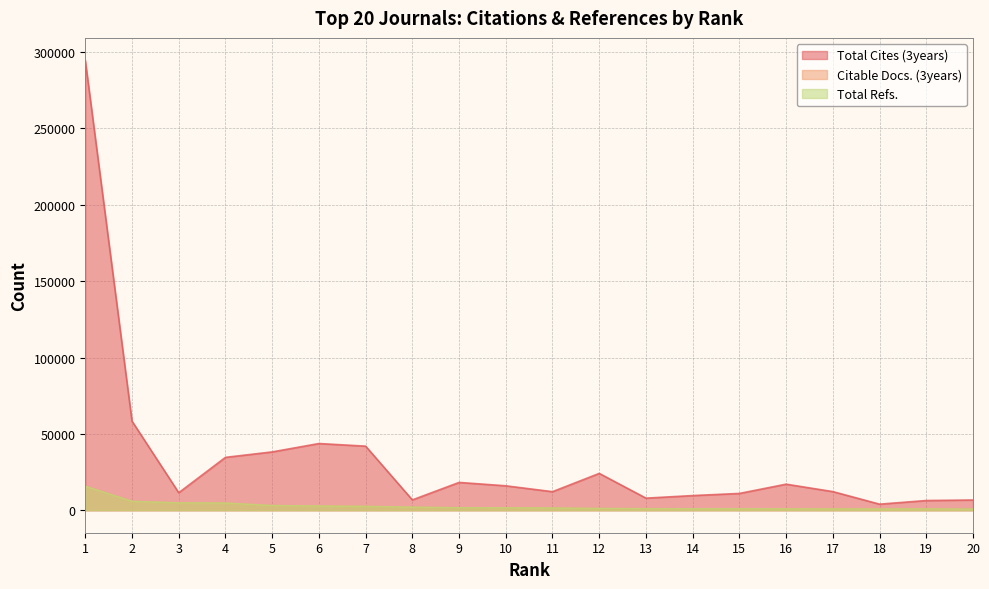

How many series are shown in this chart?

3